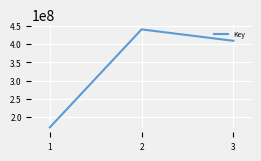

Rank the categories by value from highest to lowest.

2, 3, 1